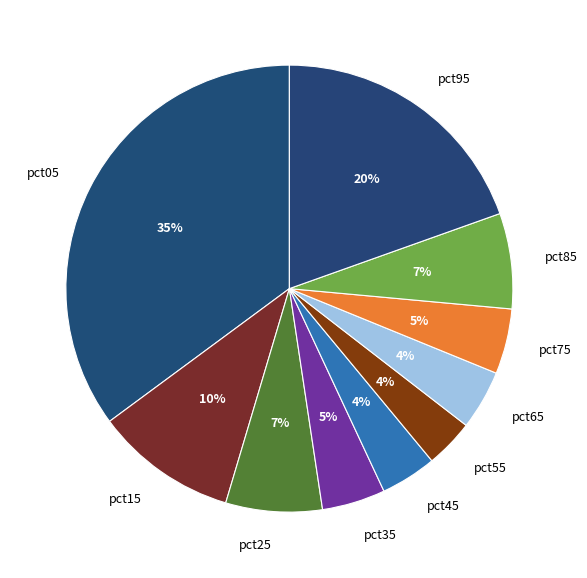

What is the largest slice in the pie chart?

pct05